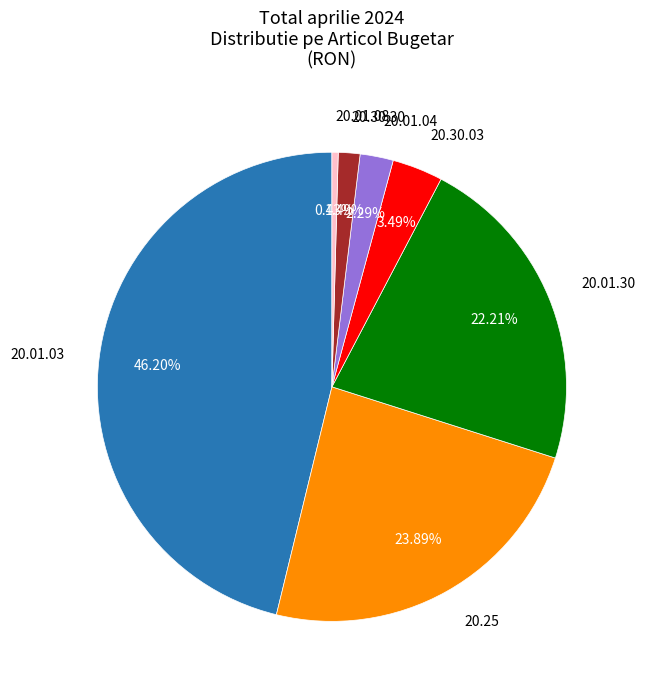

What is the total percentage of 20.01.08 and 20.30.03?

3.9%